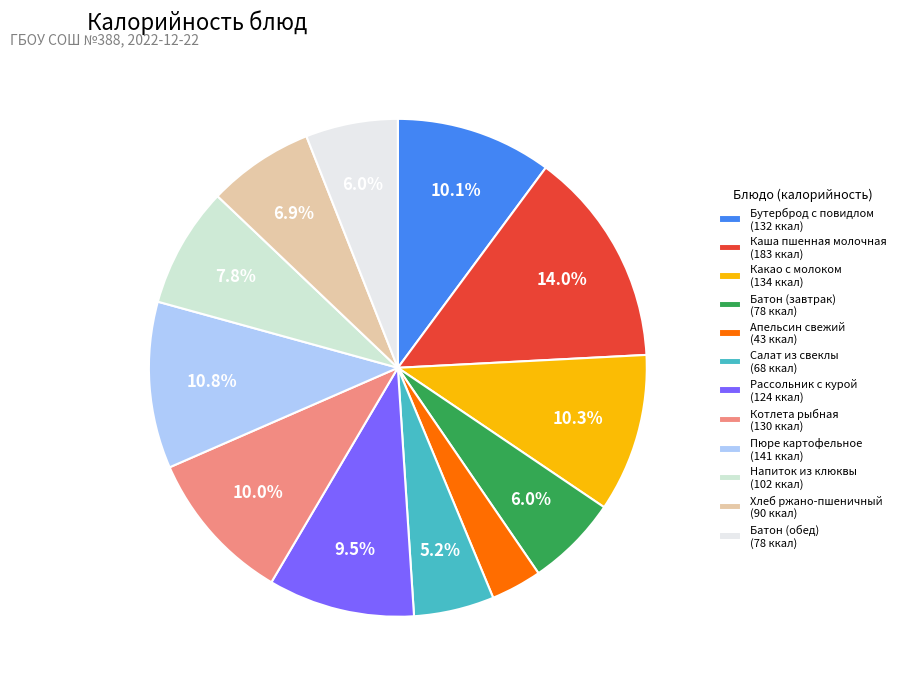

Does Хлеб ржано-пшеничный represent more than half of the total?

No